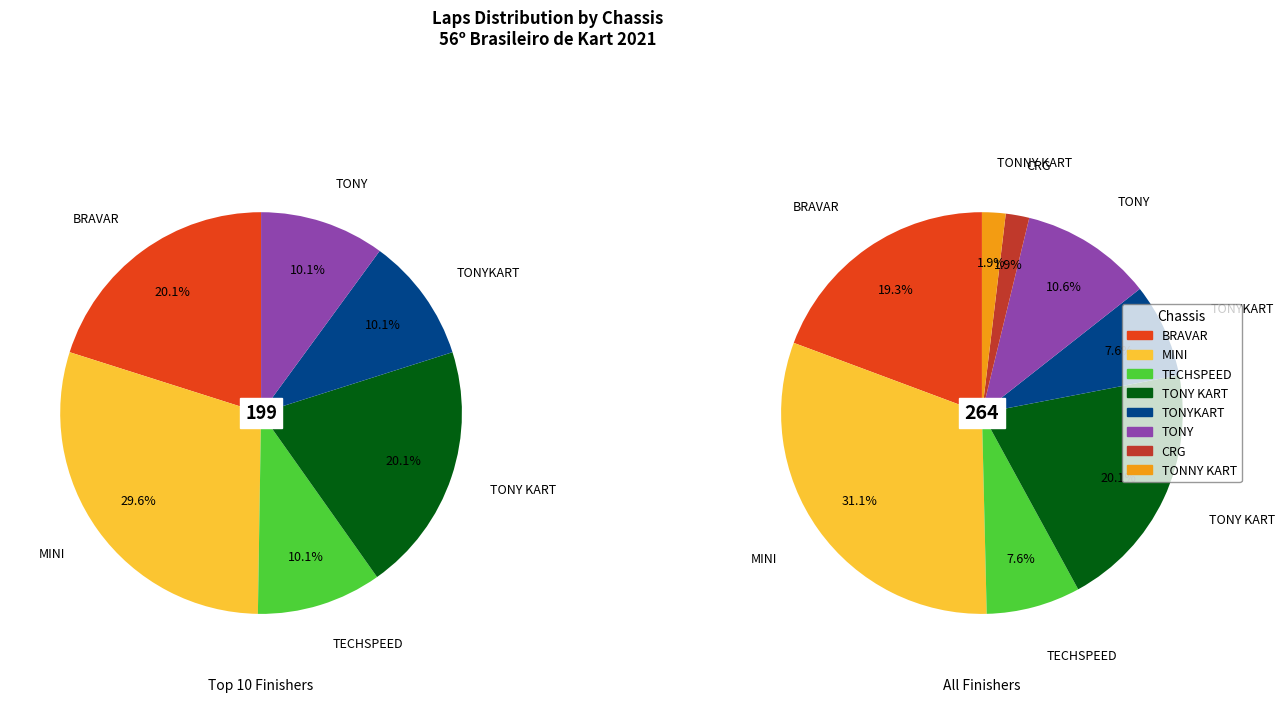

Does any single category account for the majority?

No